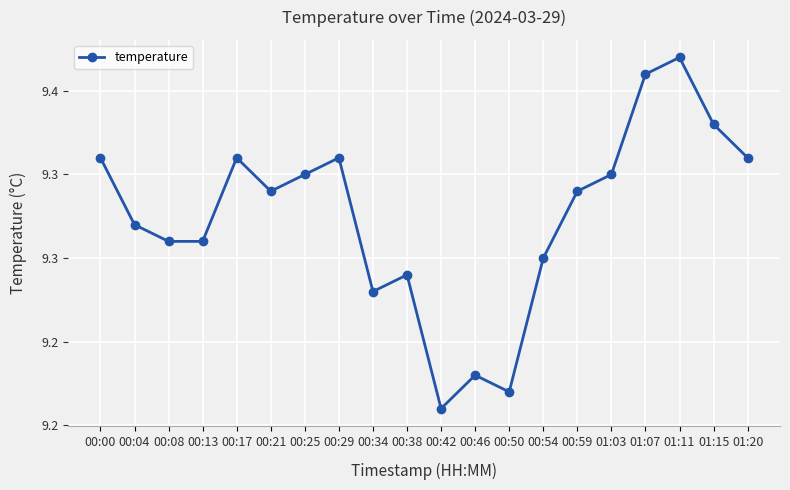

Is this an area chart (filled region under the line)?

No